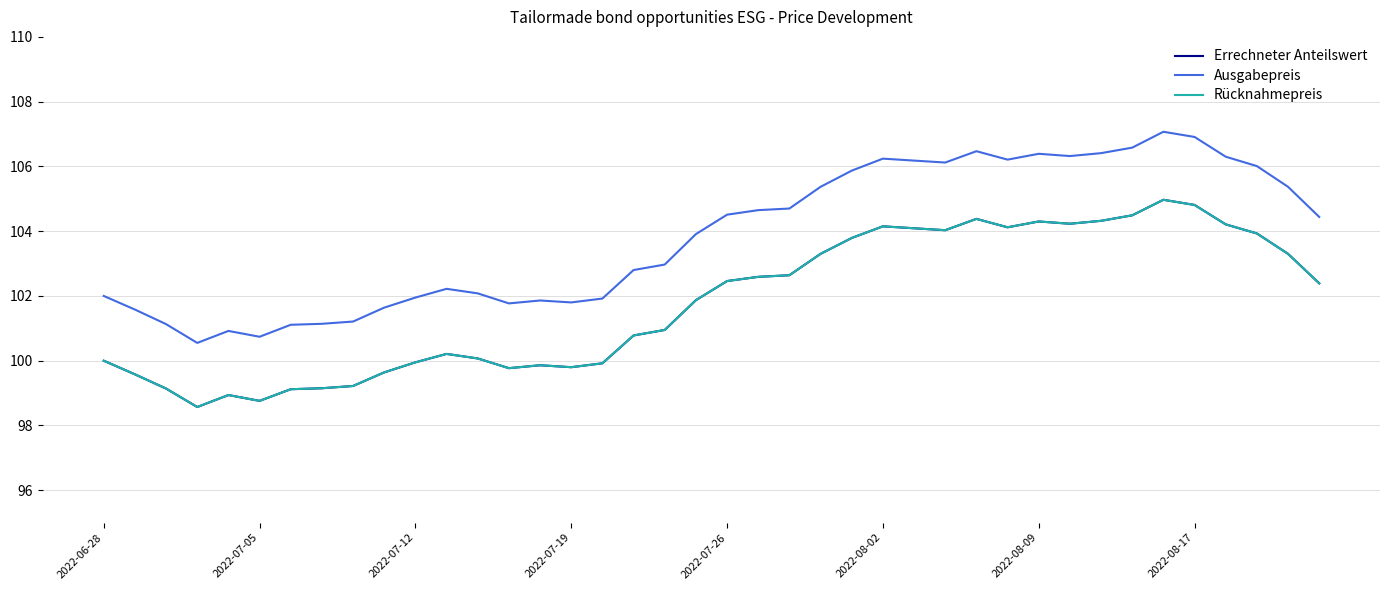

Is this an area chart (filled region under the line)?

No